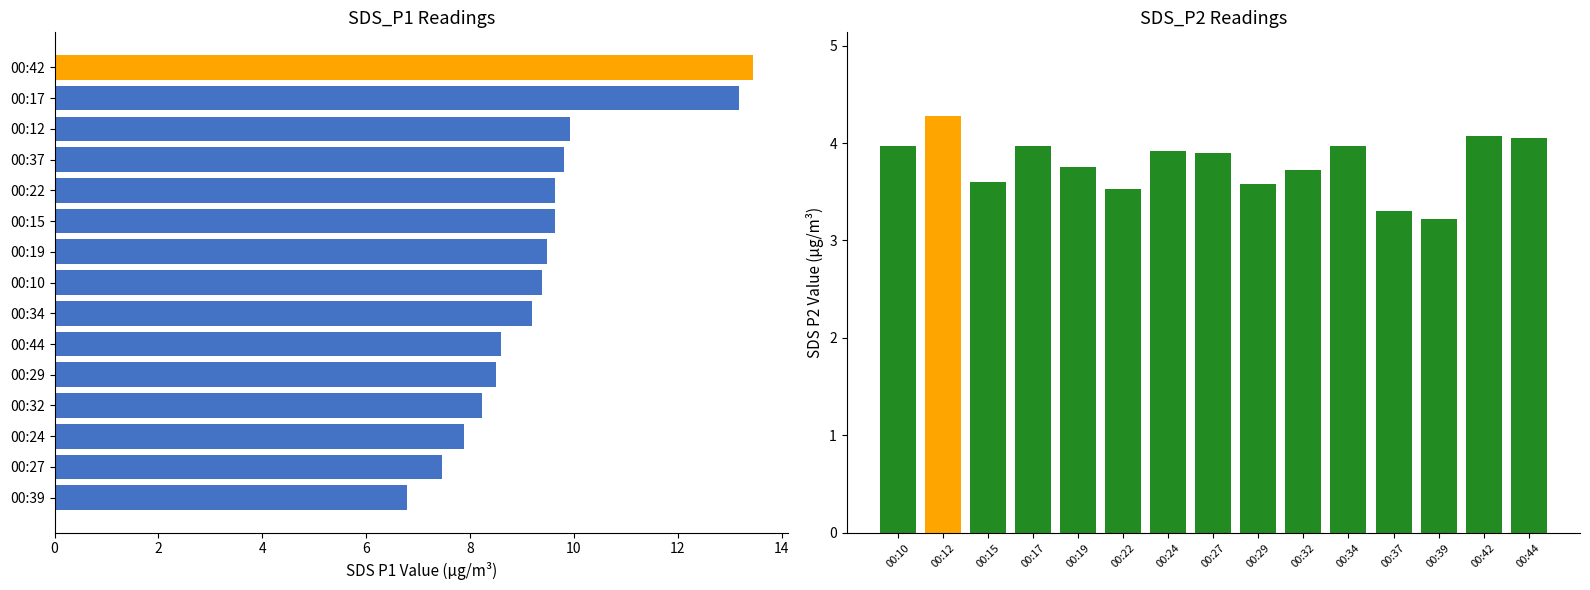

What is the spread (max minus min) of values at 14?

5.5